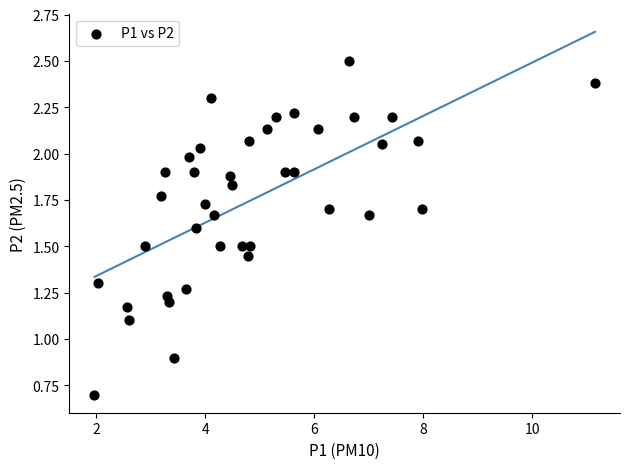

What is the range of X values (max minus min)?

9.2